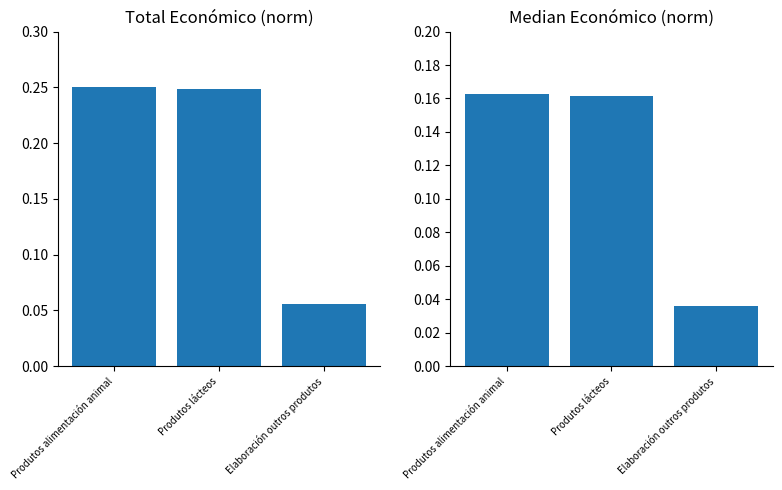

How many distinct data groups are displayed?

2